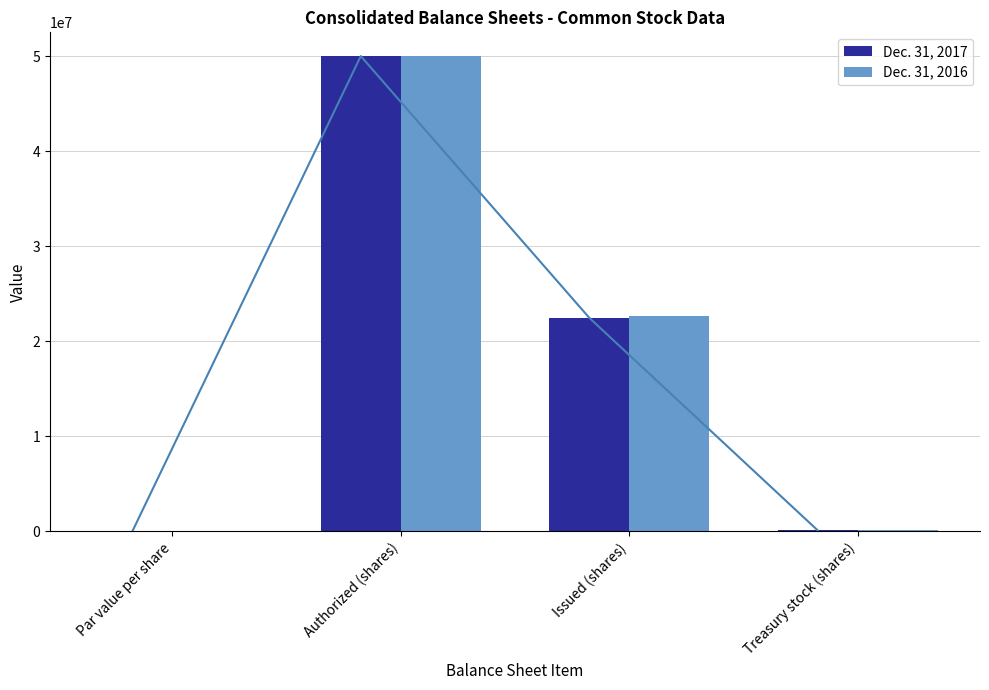

What is the greatest value displayed?

50000000